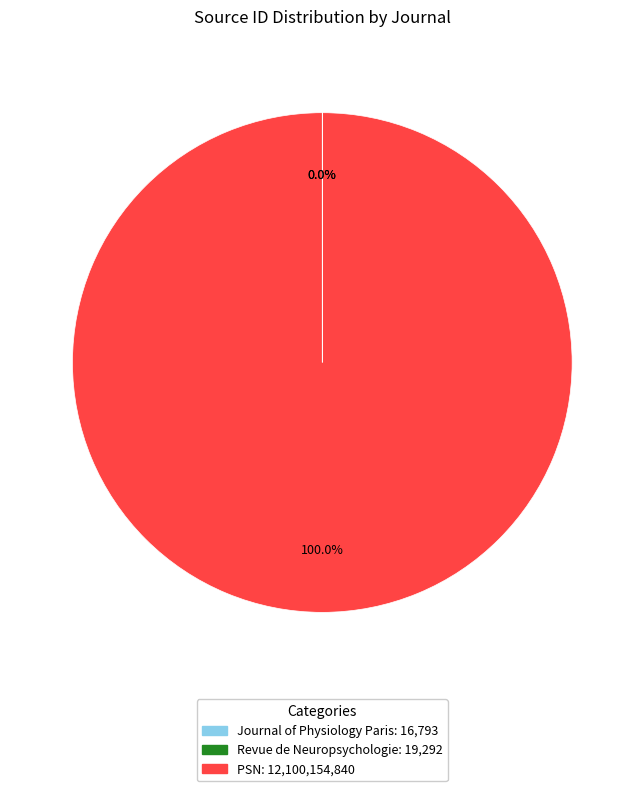

Does PSN account for over 50% of the chart?

Yes